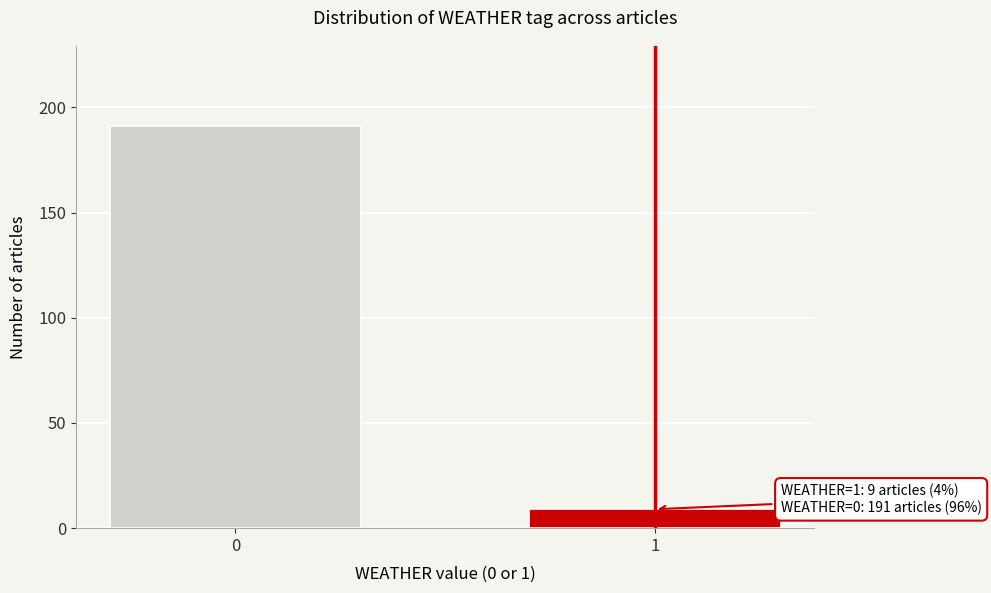

Reading right to left, transcribe all the data shown in this chart.

1=9	0=191